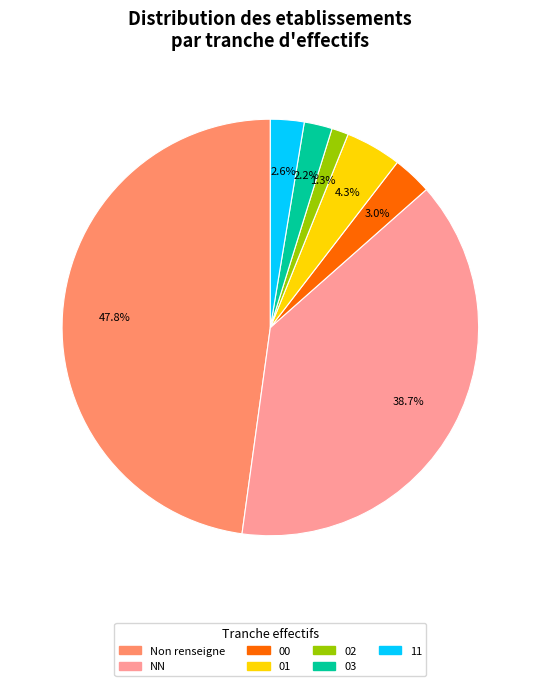

Does any single category account for the majority?

No